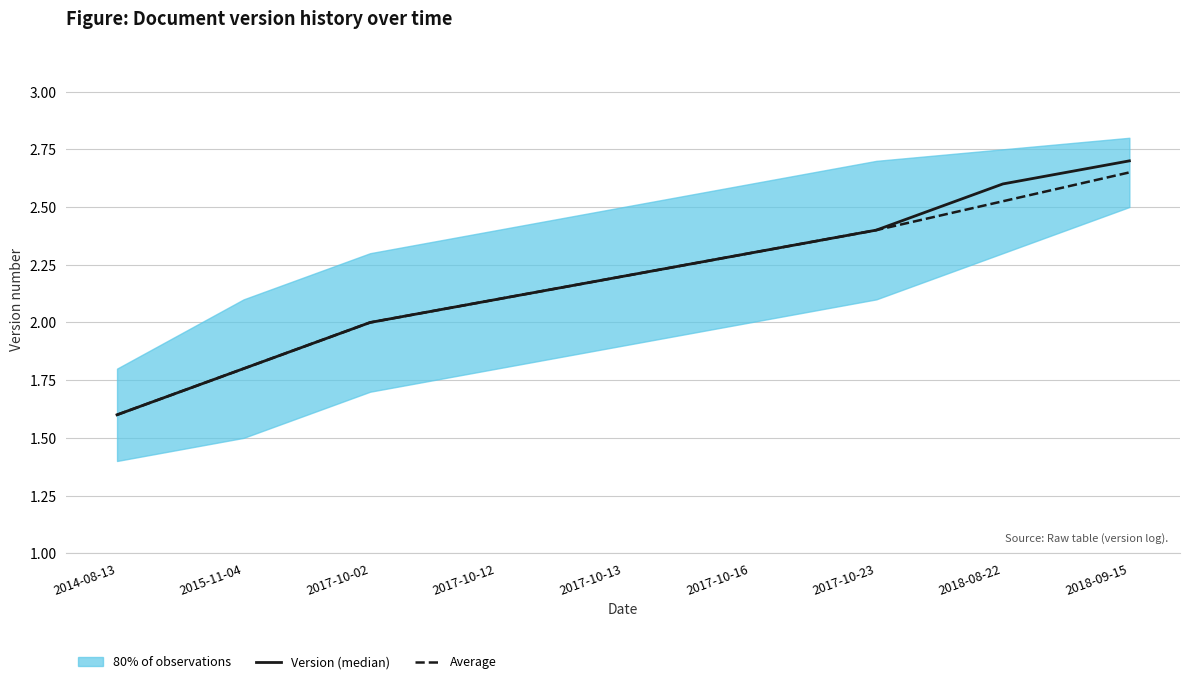

What is the greatest value displayed?

2.7